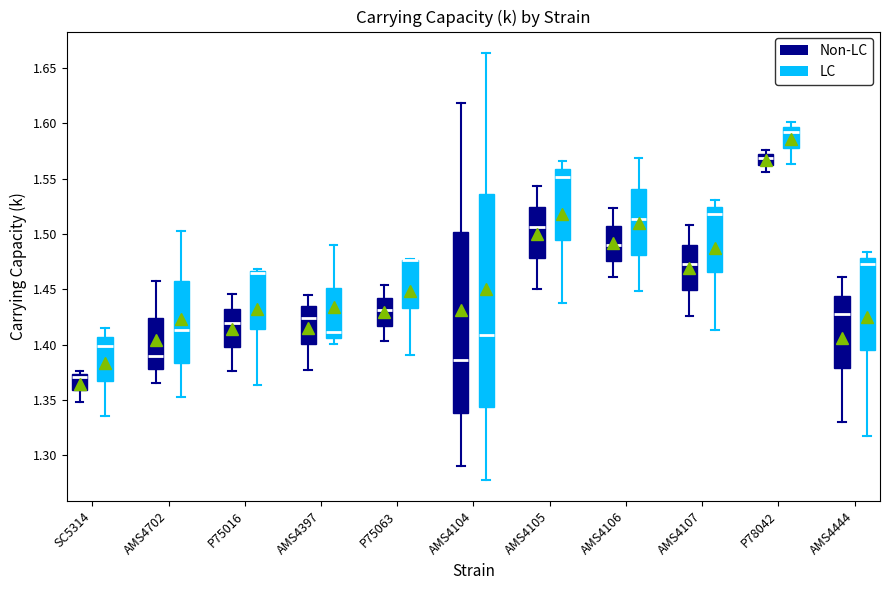

Where does the lower whisker of the box for P78042 (LC) end on the y-axis? The values are not printed on the chart, so give them approximately, as read against the axis.

1.565